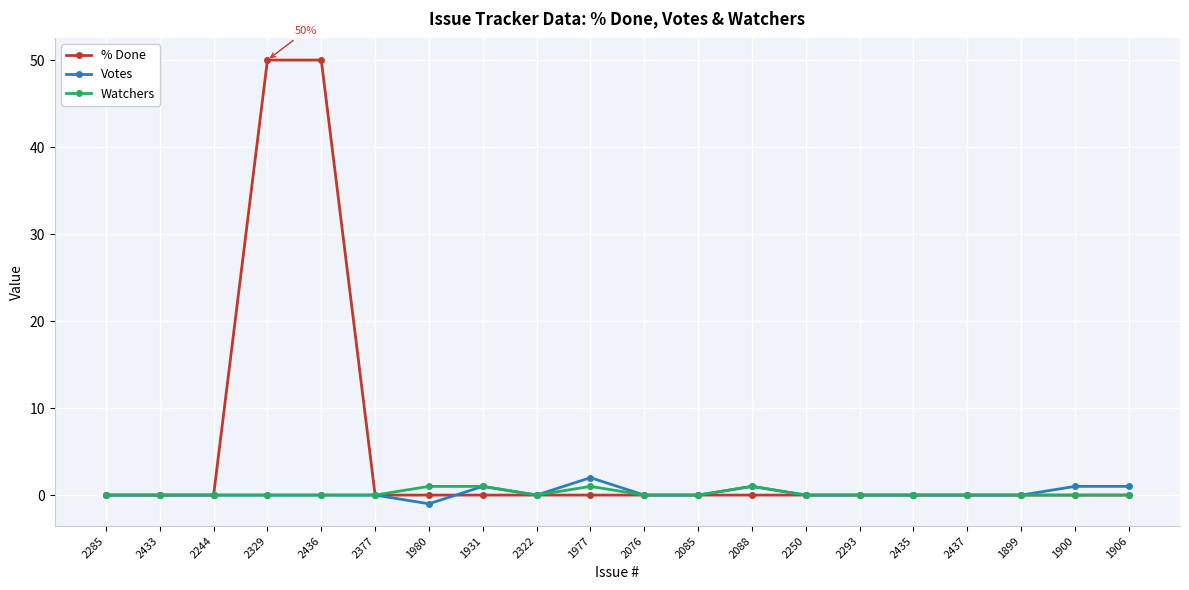

How many lines are shown in the chart?

3